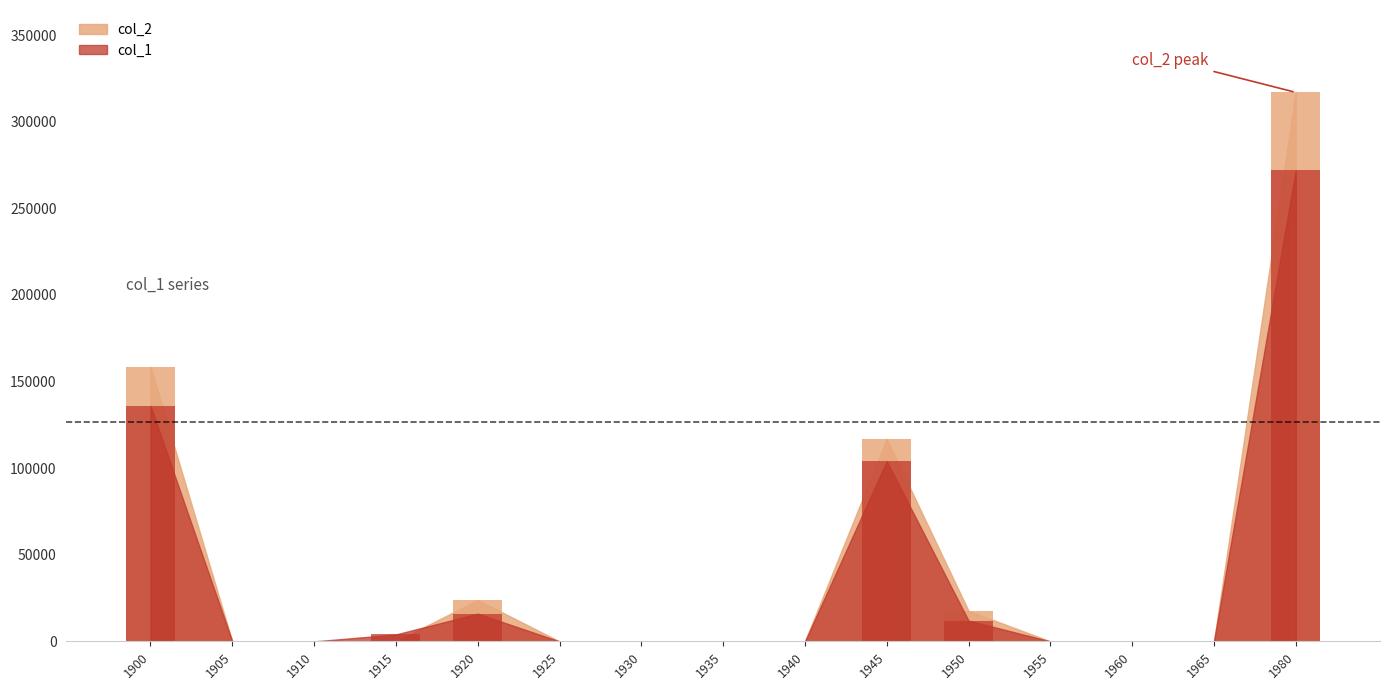

Count the number of data series in this chart.

2